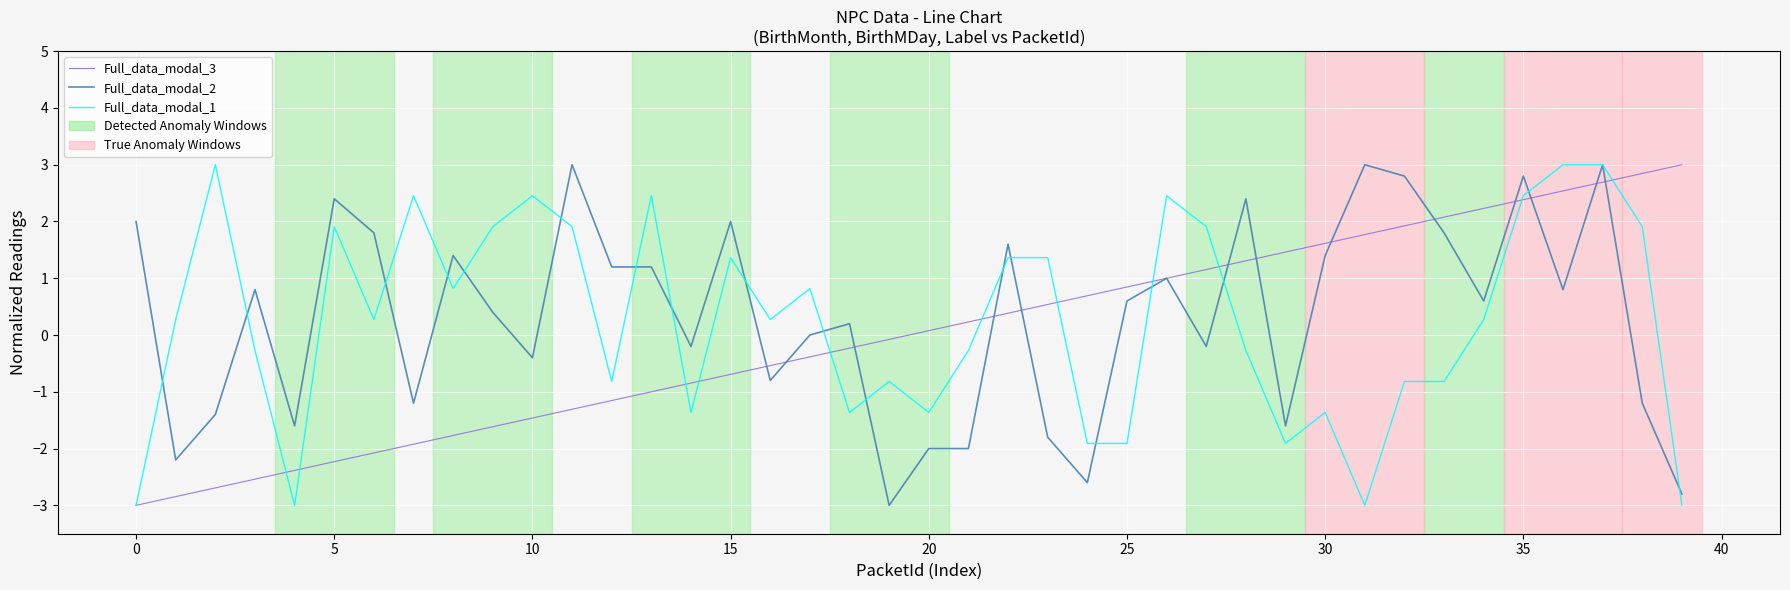

What is the minimum value shown in the chart?

-3.0